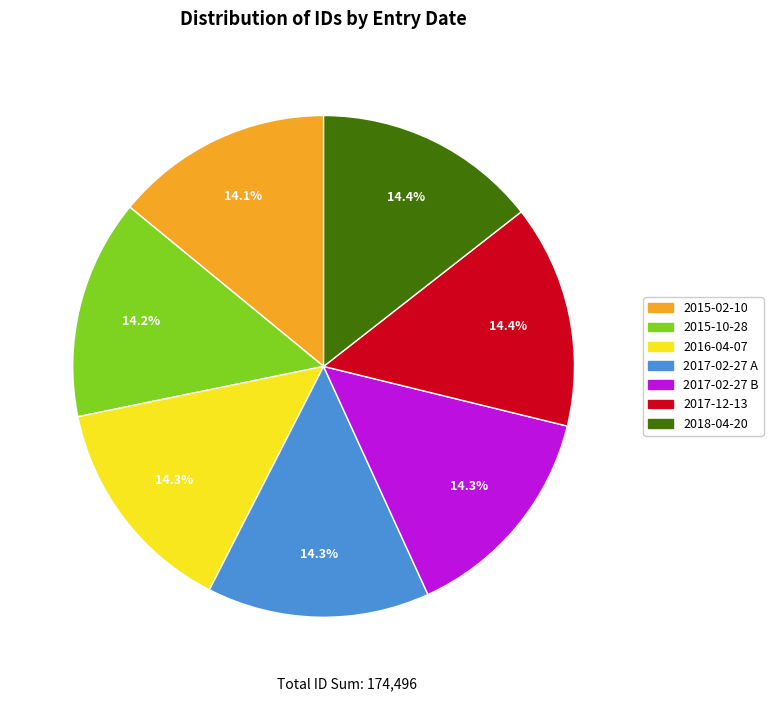

To the nearest percent, what is the combined percentage of 2017-02-27 A and 2017-12-13?

29%